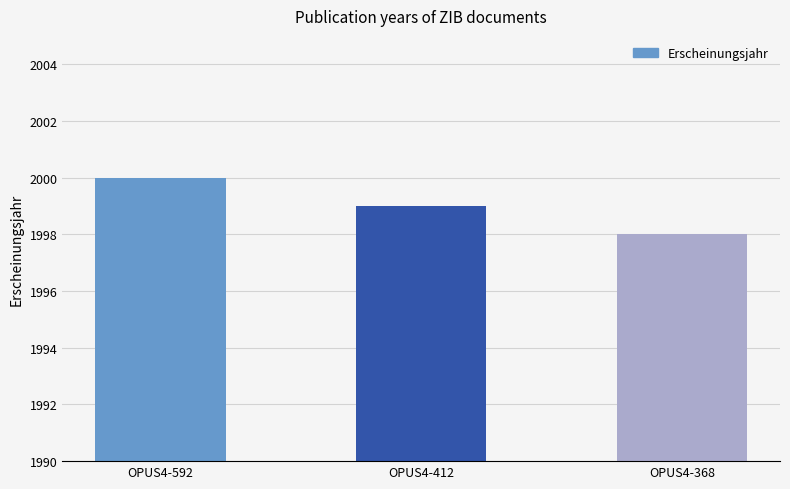

How many data points are less than 1999?

1